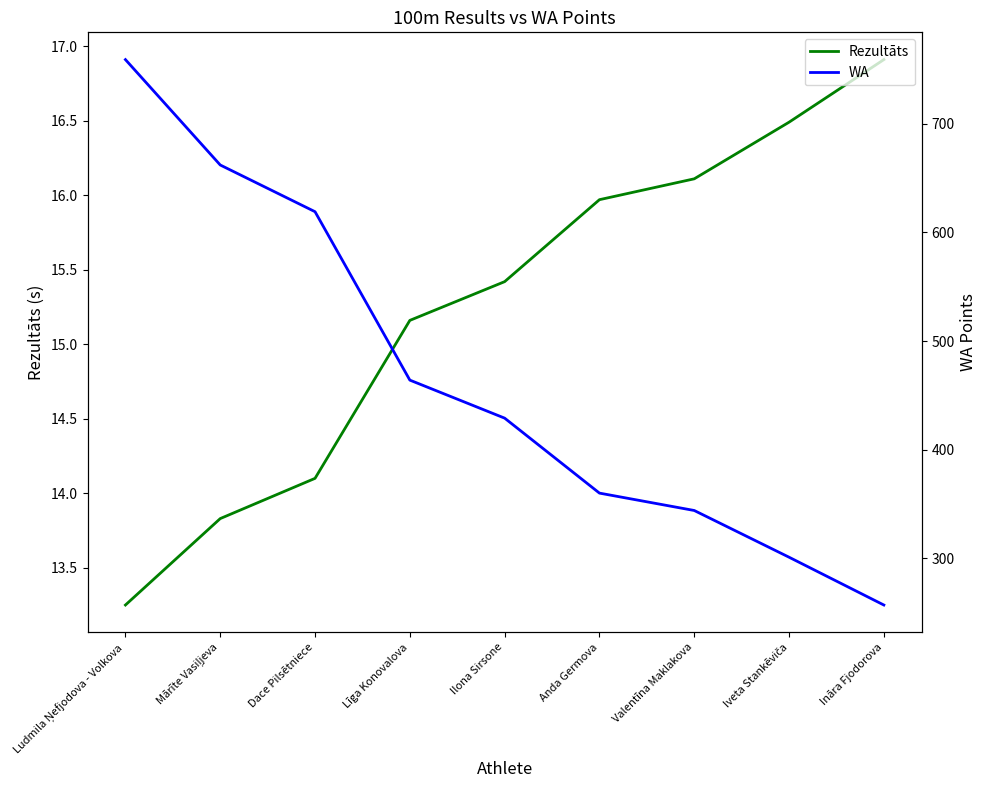

At how many categories does at least one series exceed 500?

3